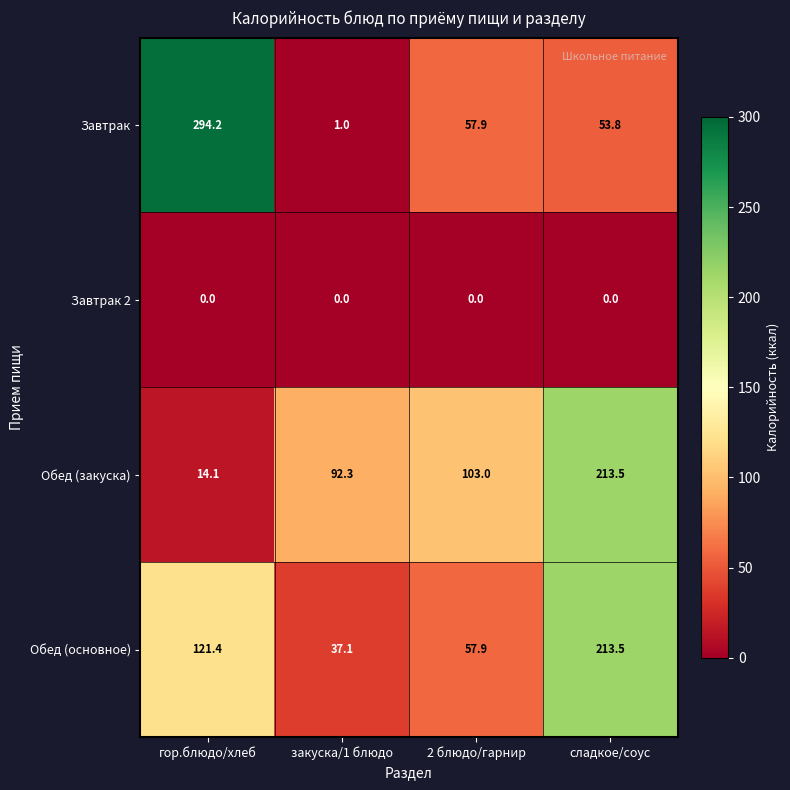

At how many categories does at least one series exceed 171?

2